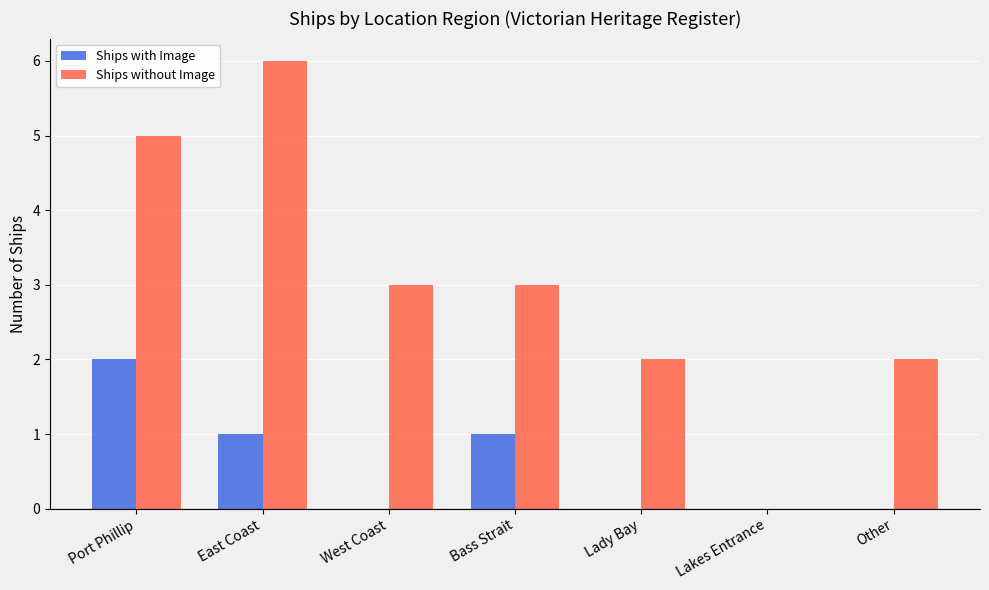

Which series changed the most between West Coast and Bass Strait?

Ships with Image